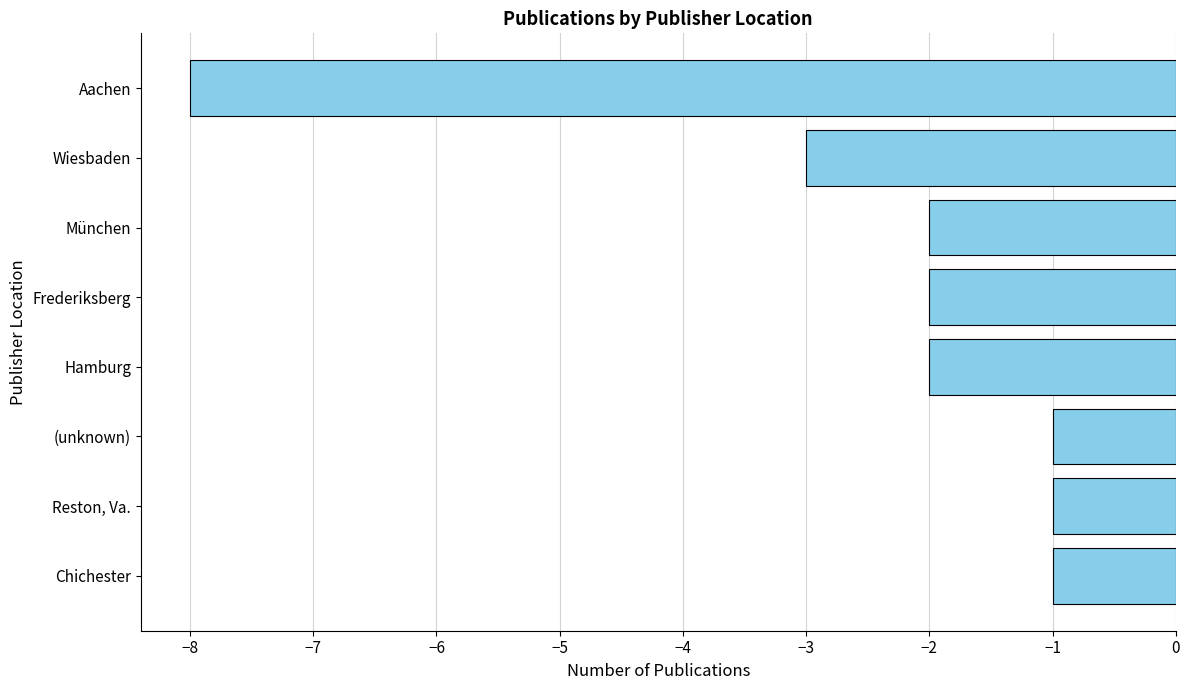

True or false: the data shows -13 at Aachen.

False